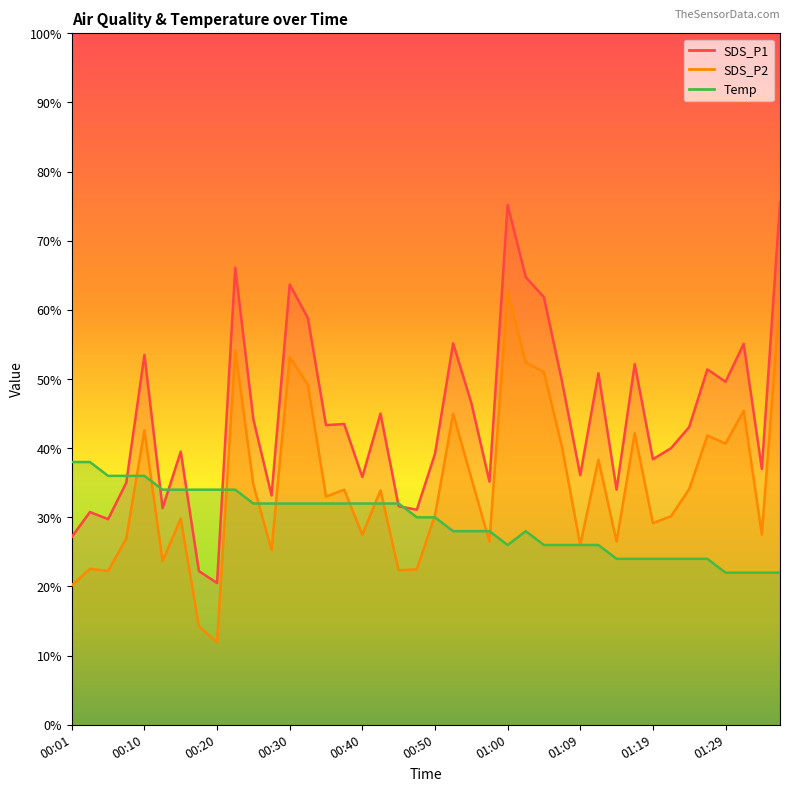

Which category has the lowest value in the Temp series?

01:29